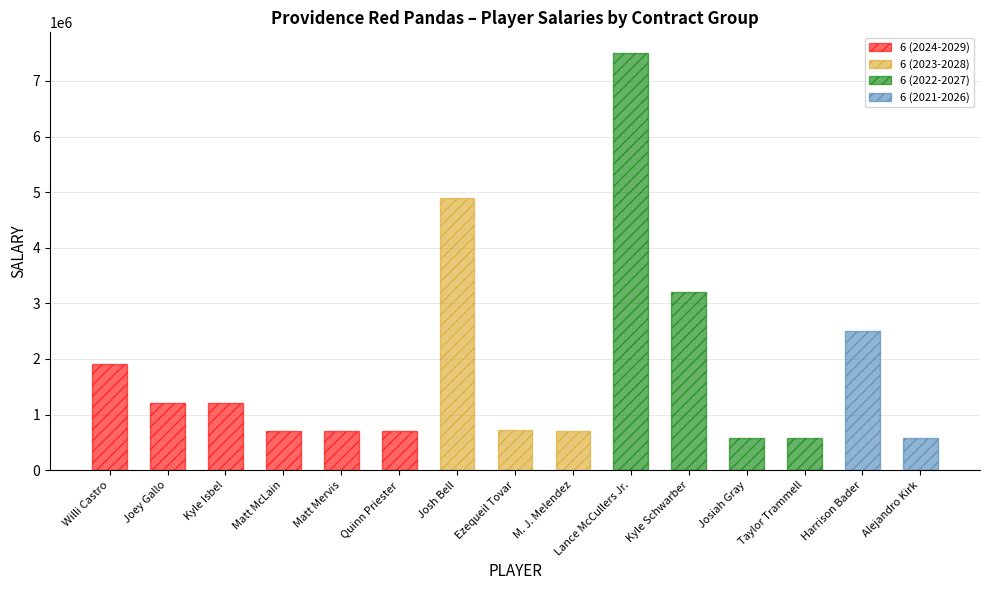

At which category does the chart reach its peak across all series?

Lance McCullers Jr.